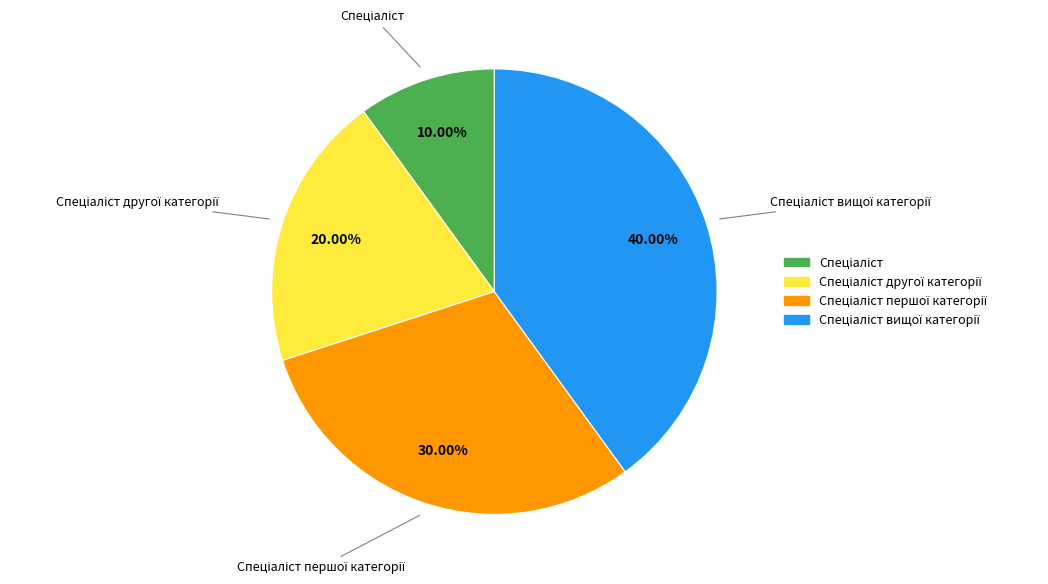

Does any single category account for the majority?

No